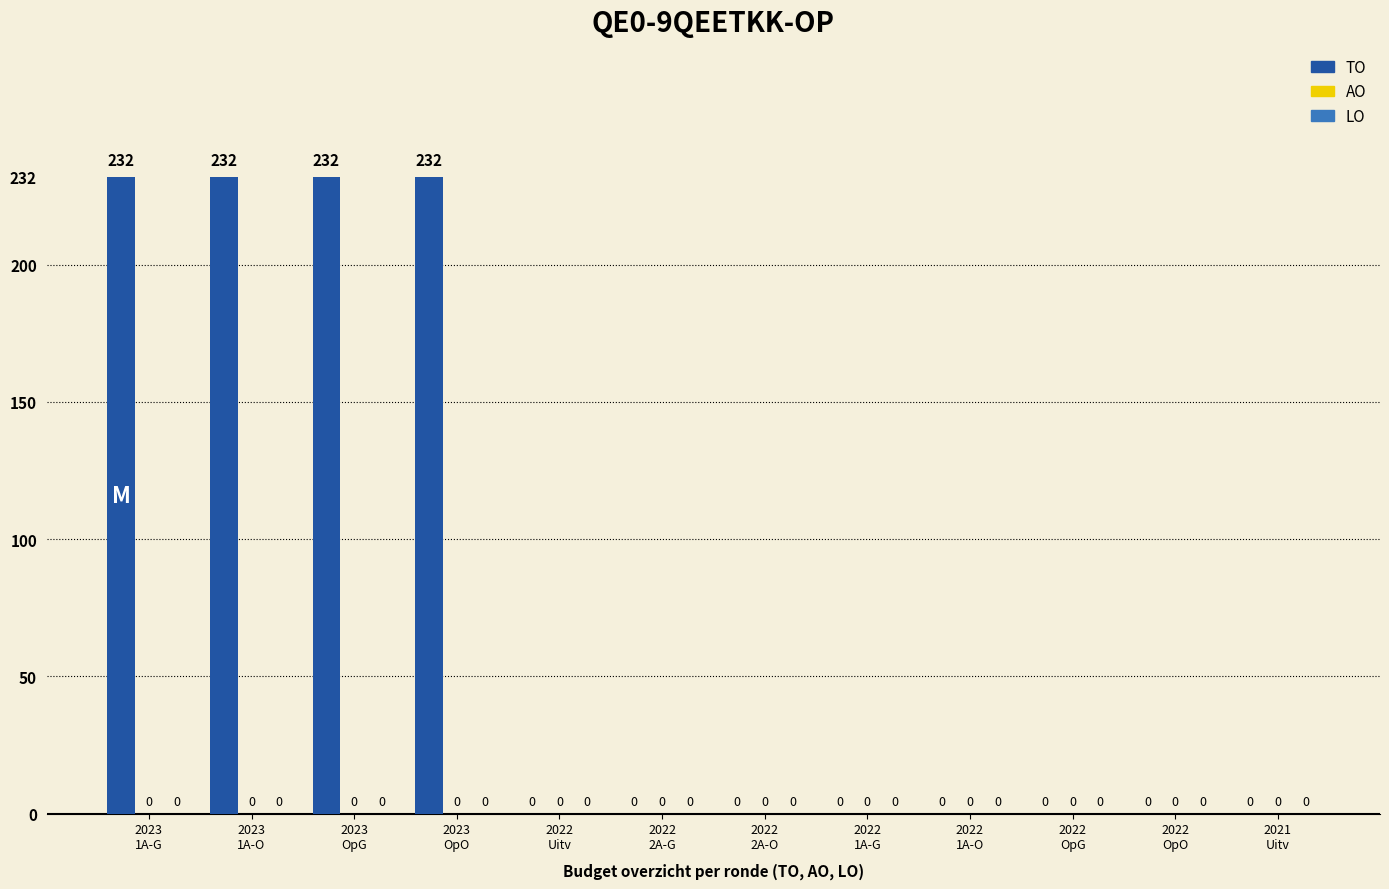

How many values are between 0 and 232?

12